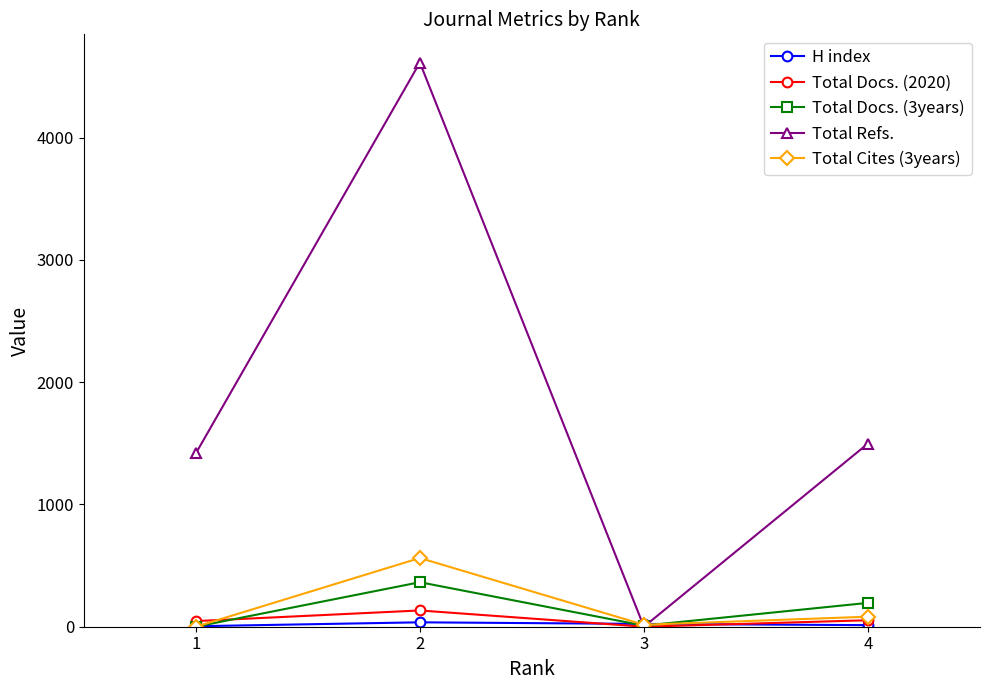

How many lines are shown in the chart?

5